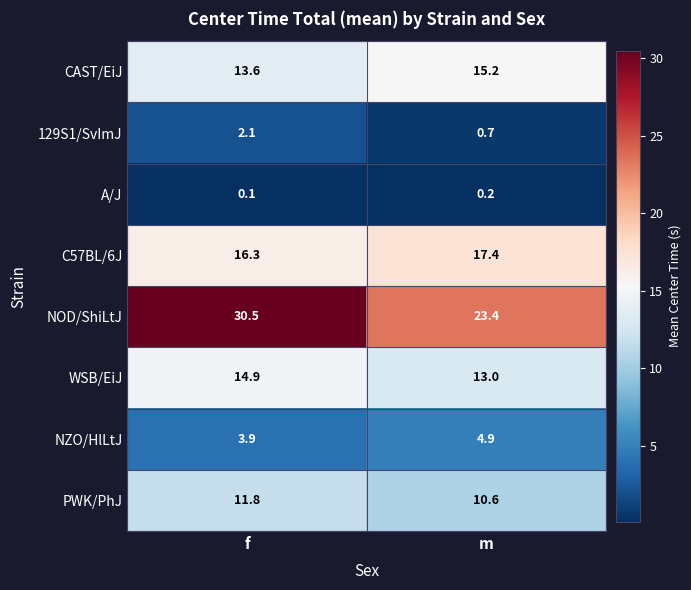

How many data points in 129S1/SvImJ are less than 2?

1